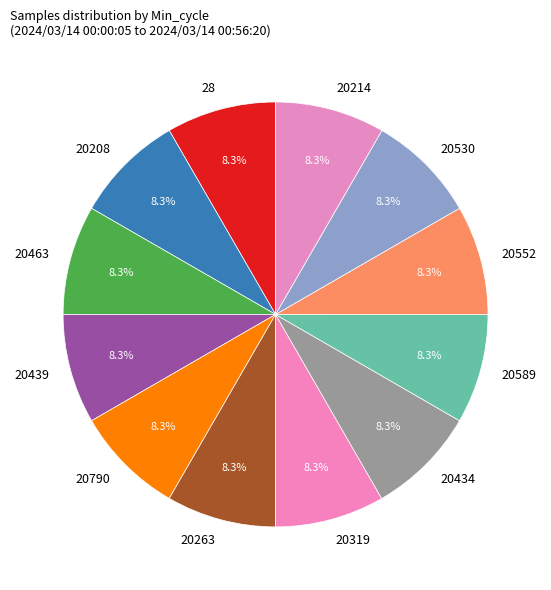

Is it true that 20319 is 8% of the pie?

True